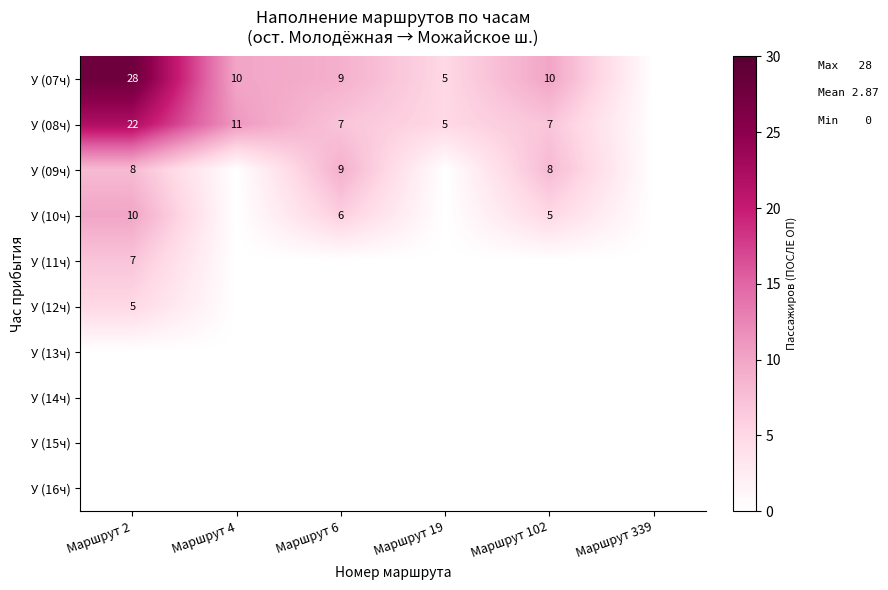

Is it true that У (08ч) equals 16 at Маршрут 4?

False